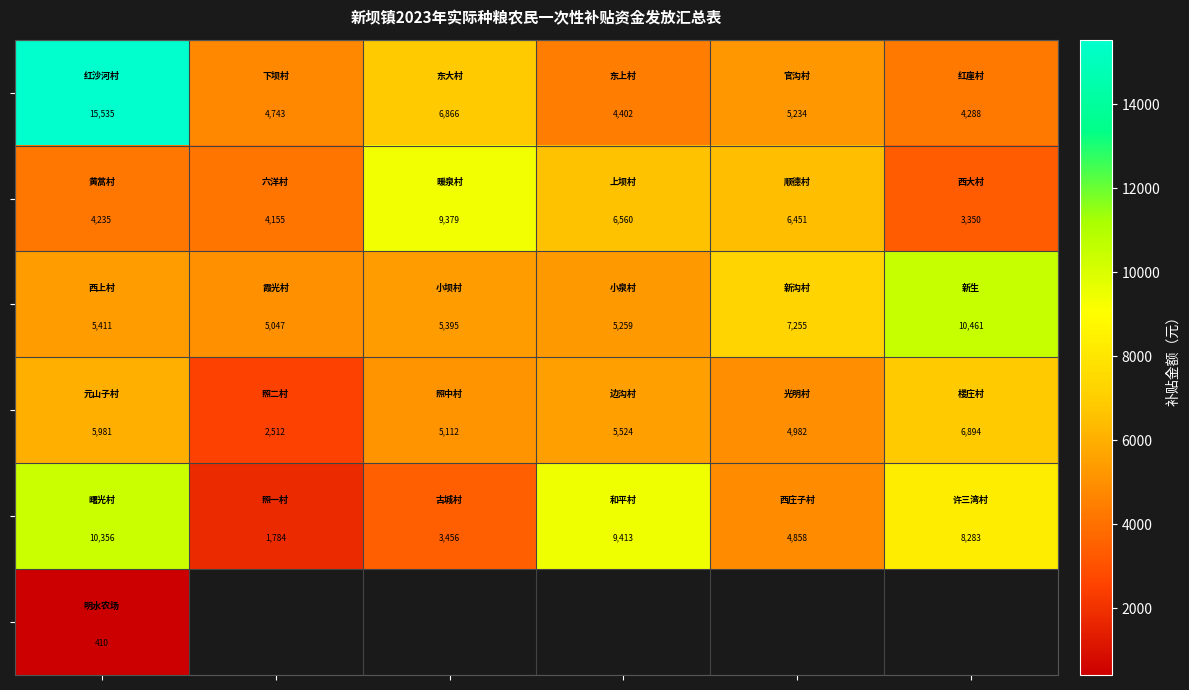

How many data points does each series have?

6